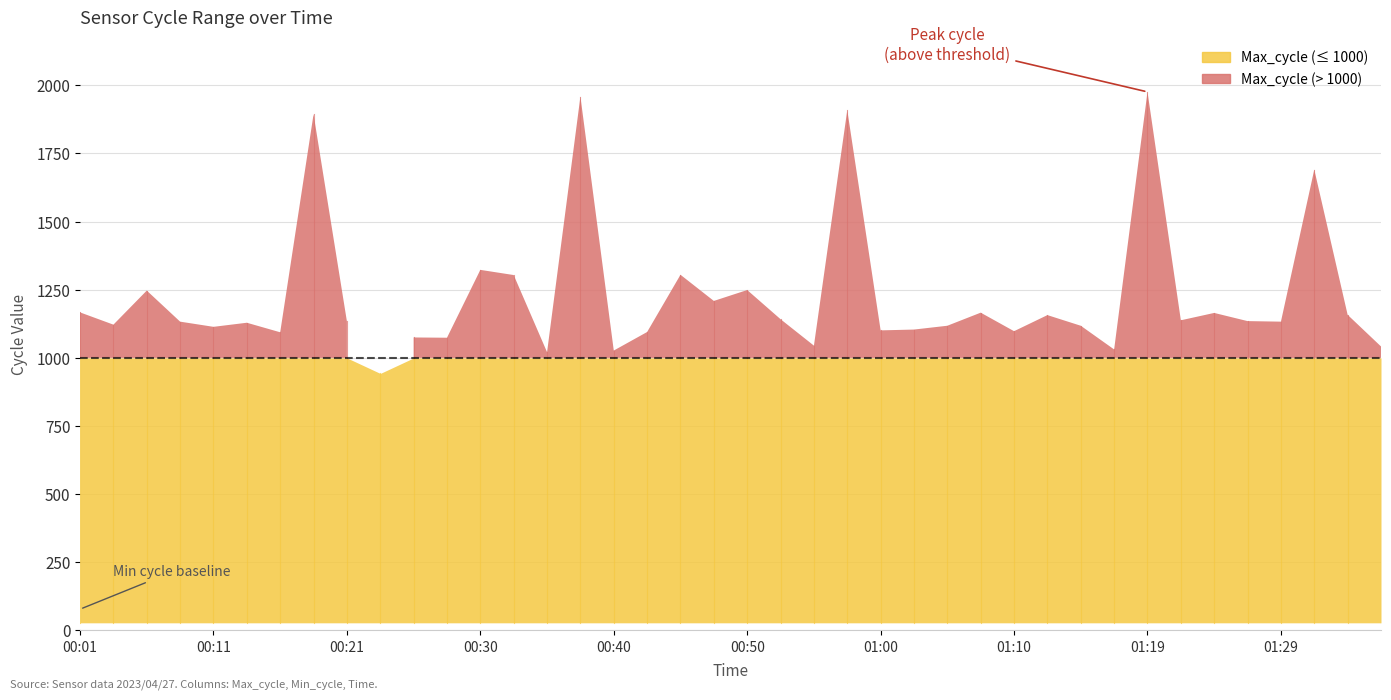

What is the value of the Min_cycle point at the 30th from the left?

28